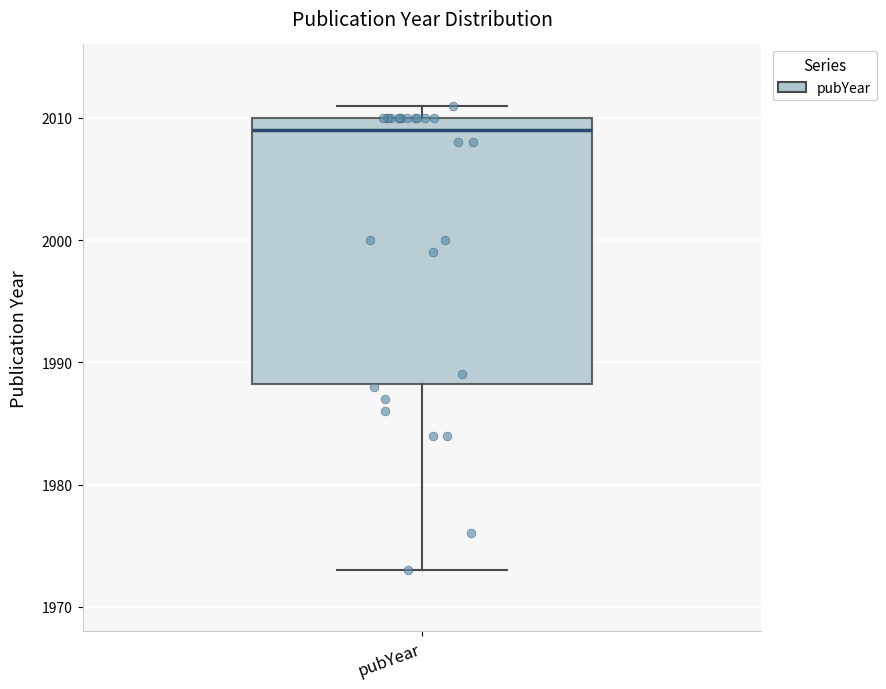

Read this box plot against the y-axis: the position of the median line, the range covered by the box, and the ends of both whiskers. The values are not printed on the chart, so give them approximately, as read against the axis.

median 2009, box 1988 to 2010, whiskers 1973 to 2011